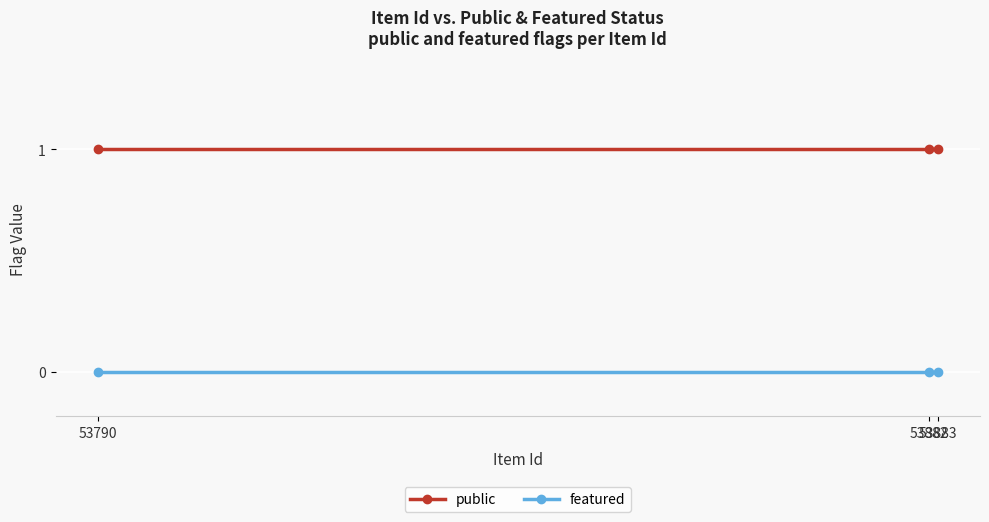

Reading right to left, list all the values displayed in this chart.

public: 53883=1	53882=1	53790=1
featured: 53883=0	53882=0	53790=0